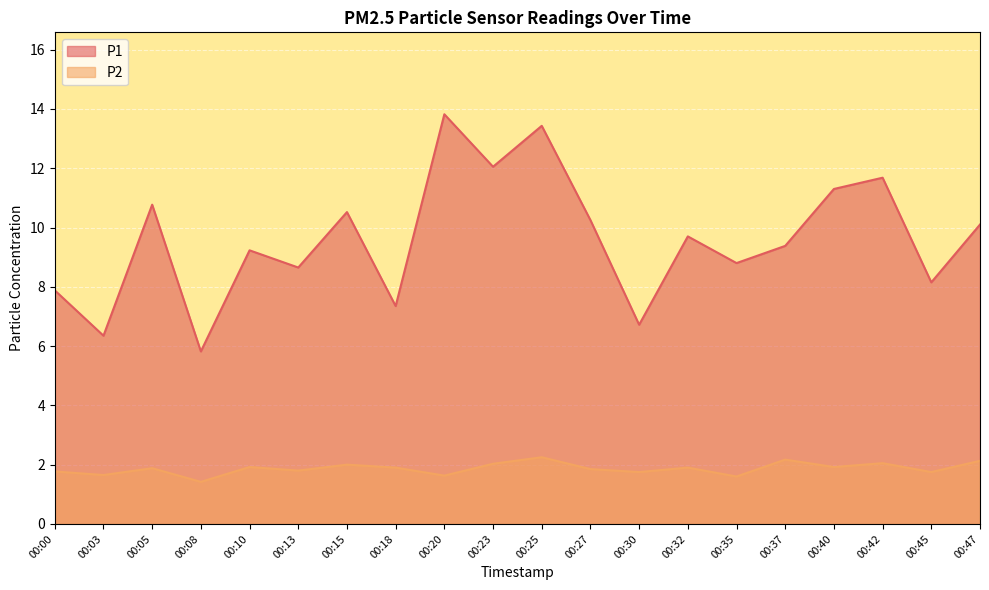

At which category is the sum across all series the highest?

00:25